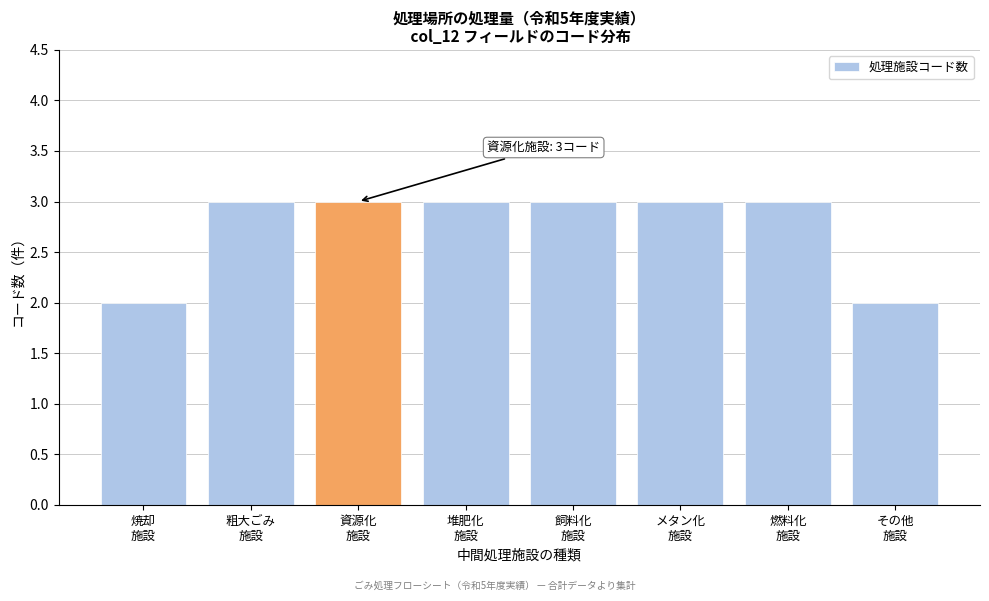

Reading left to right, extract all data points from this chart.

2	3	3	3	3	3	3	2